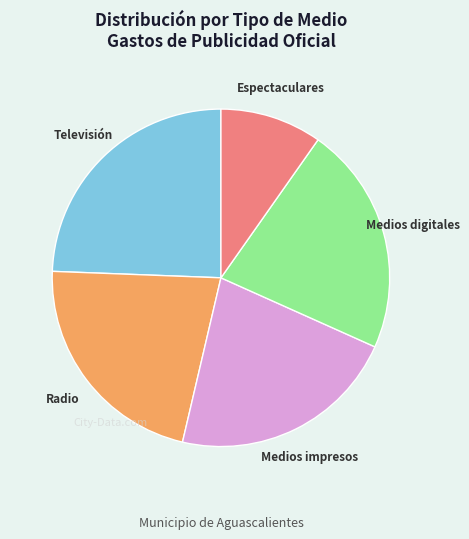

How many slices are in this pie chart?

5